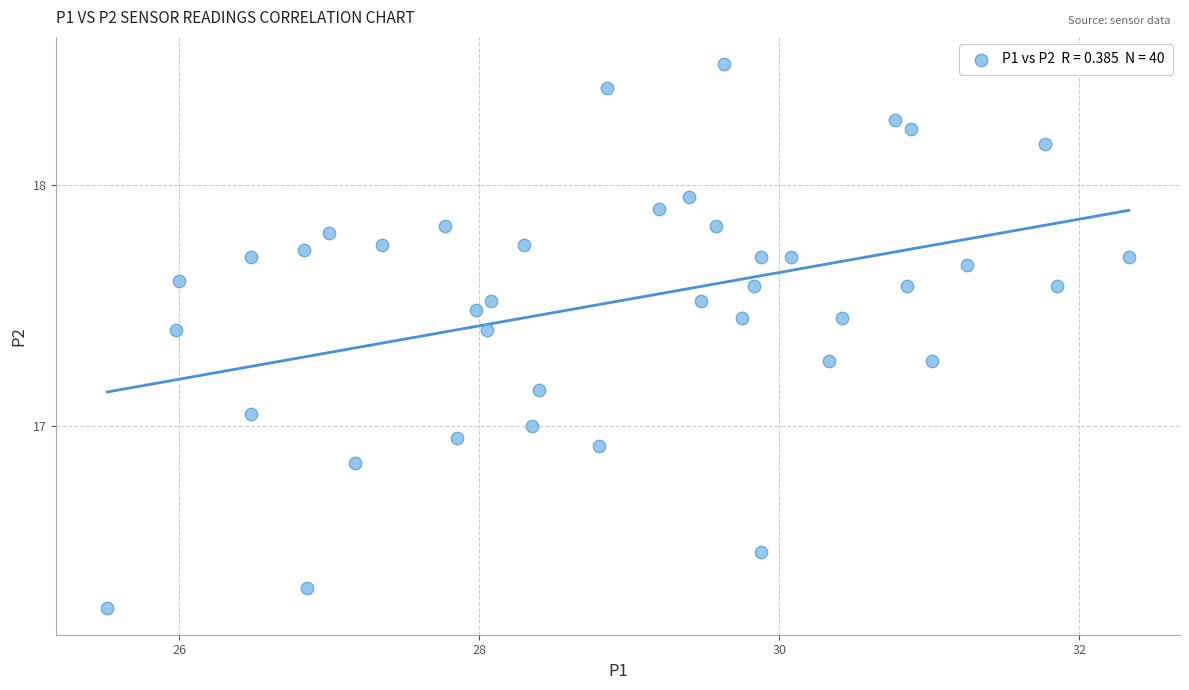

What is the range of X values (max minus min)?

6.8